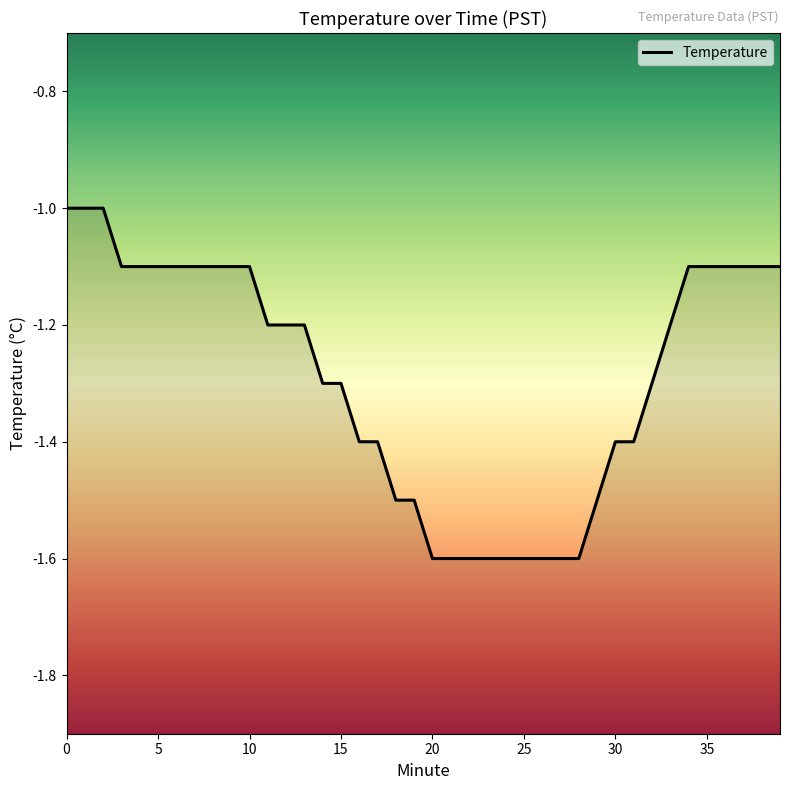

What is the value of the 3rd point from the left?

-1.0